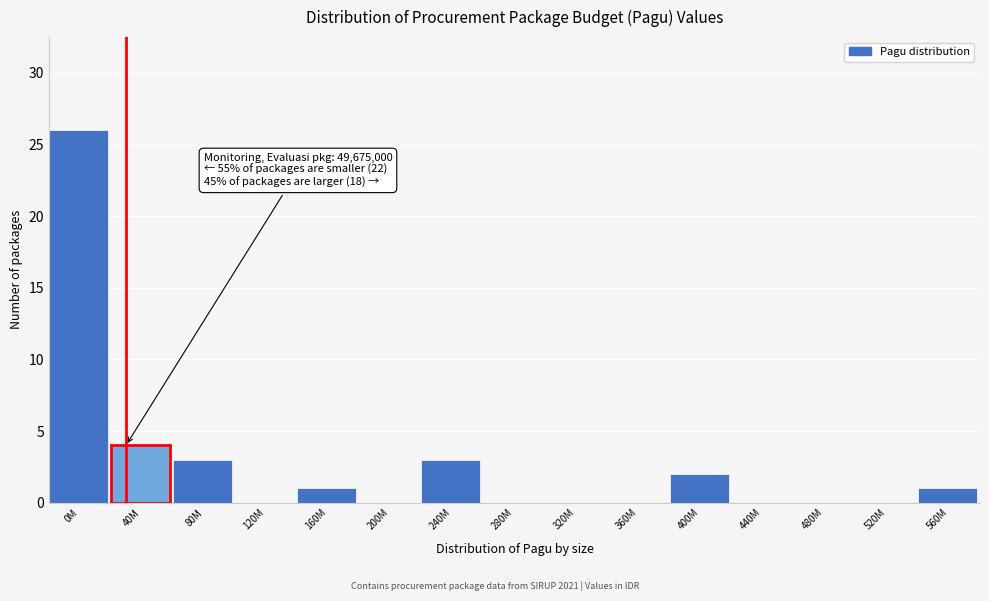

Reading left to right, what are all the values shown in this chart?

0M=26	40M=4	80M=3	120M=0	160M=1	200M=0	240M=3	280M=0	320M=0	360M=0	400M=2	440M=0	480M=0	520M=0	560M=1